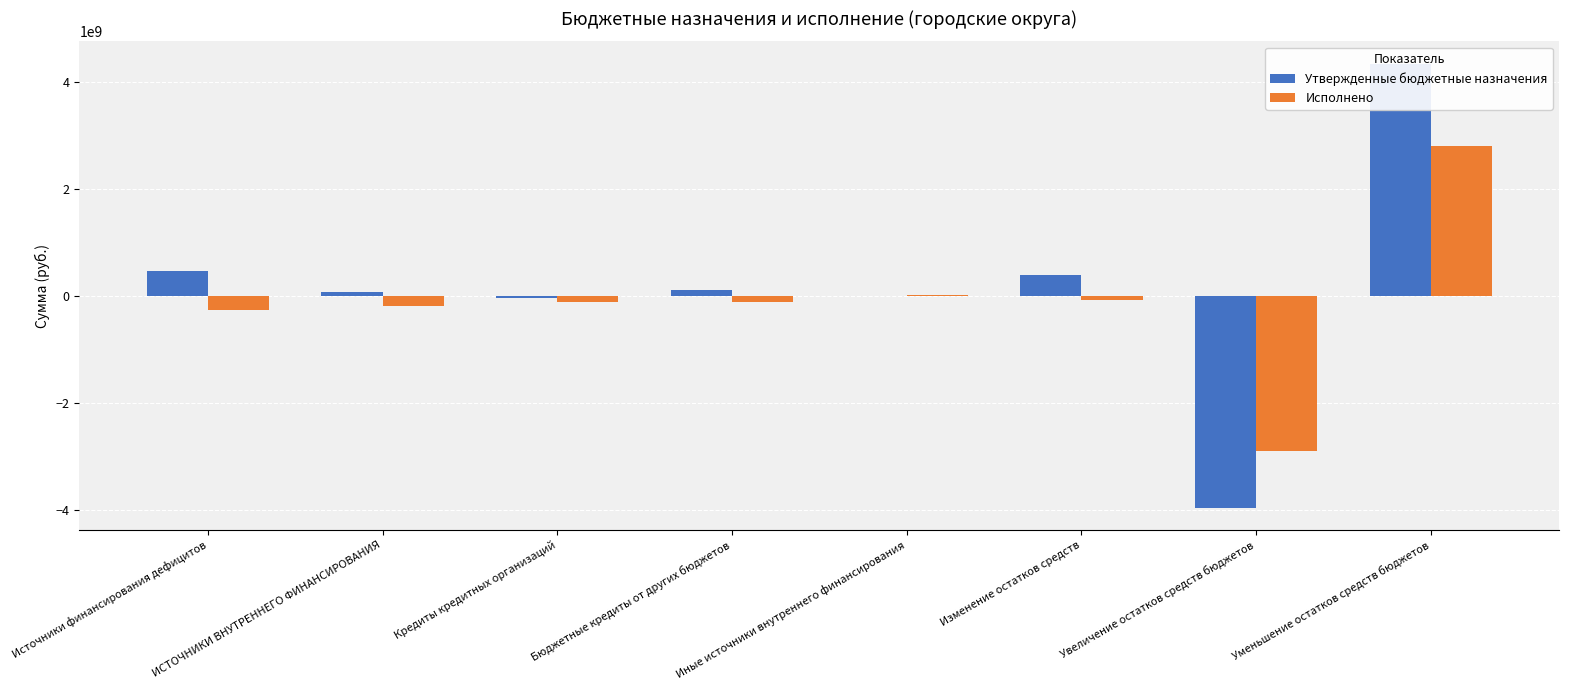

What value does the Утвержденные бюджетные назначения series have at Уменьшение остатков средств бюджетов?

4348945650.8